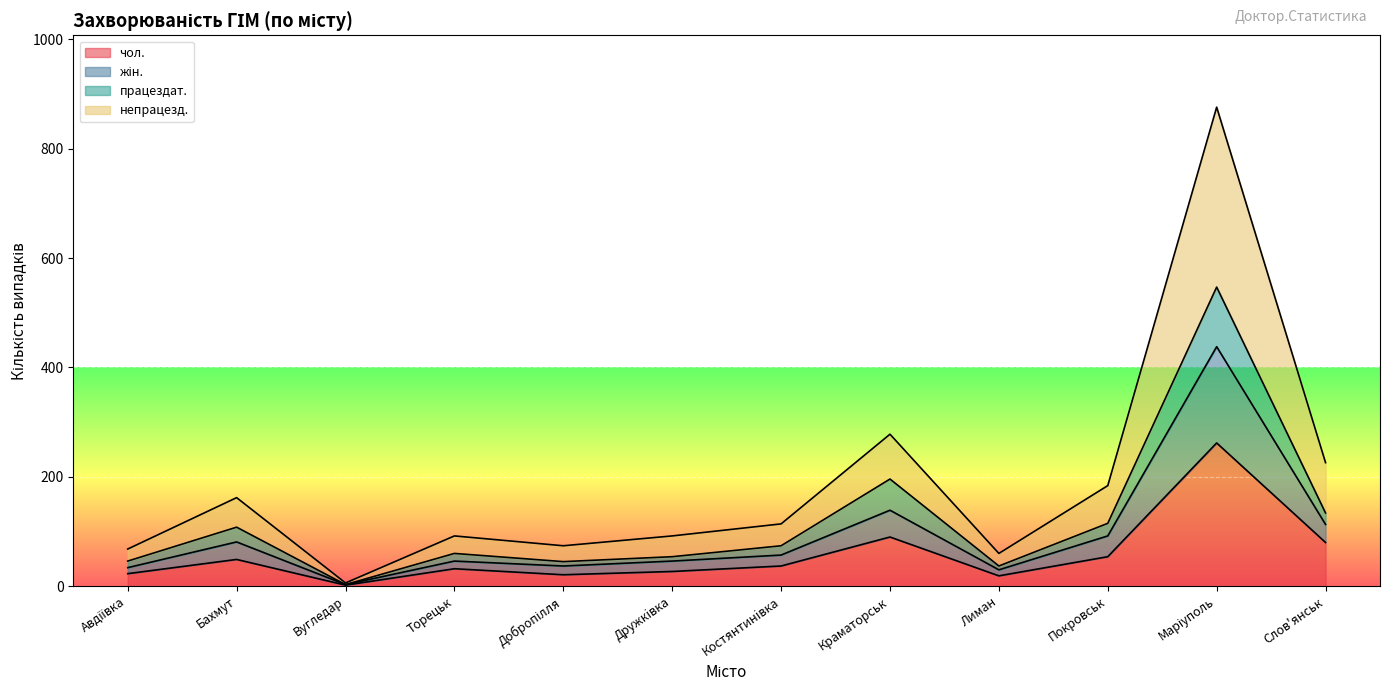

Which series has the largest total across all categories?

непрацезд.